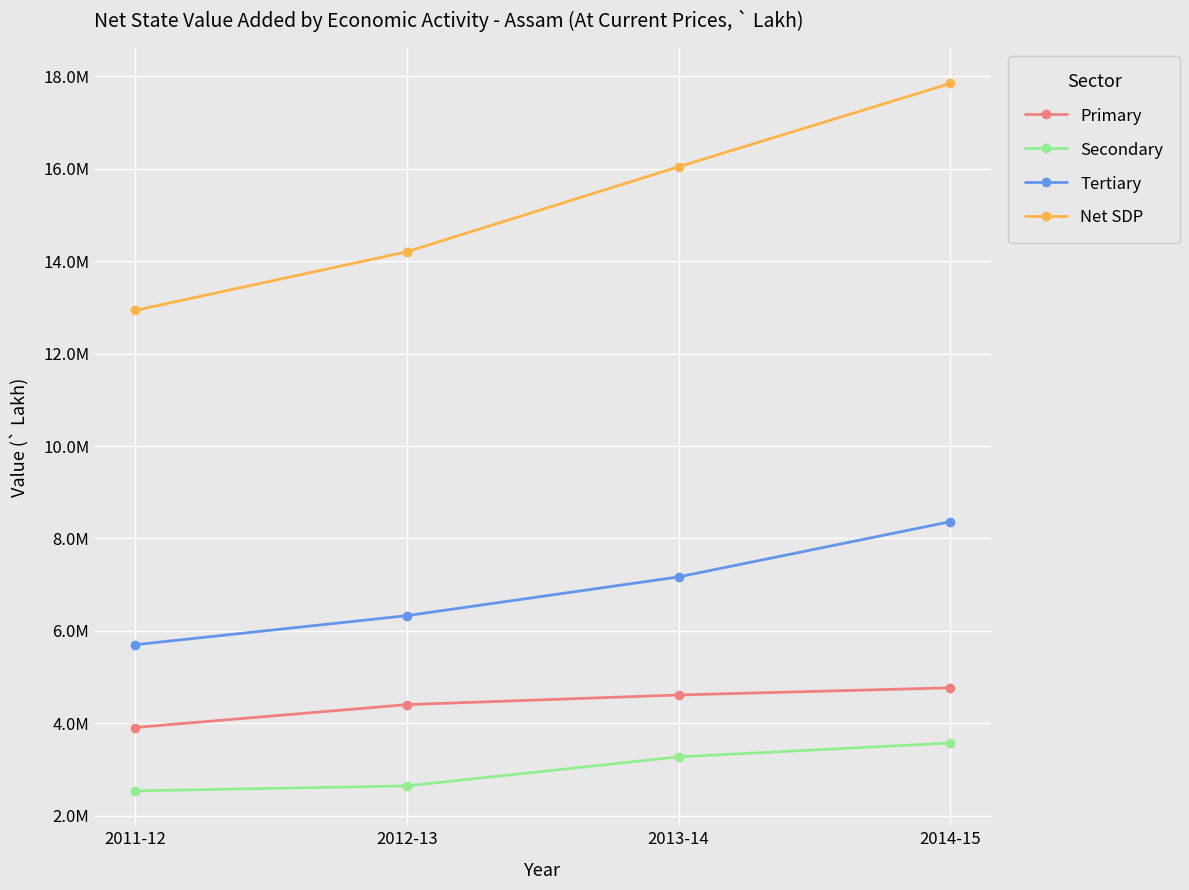

What are all the series names shown in the legend?

Primary, Secondary, Tertiary, Net SDP